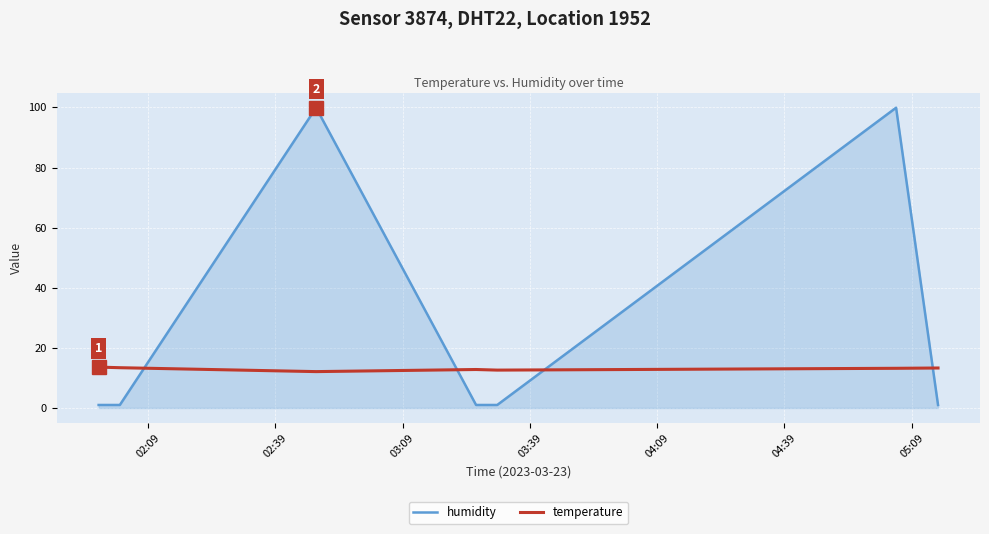

What is the sum of all temperature values?

91.0